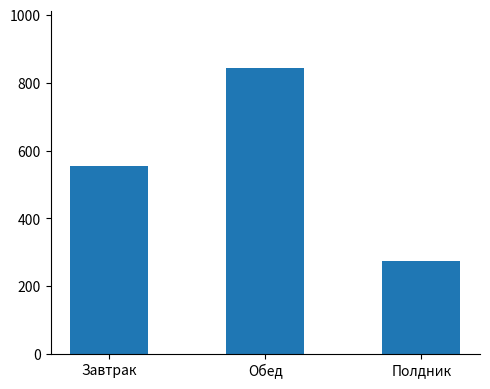

Between Обед and Завтрак, which is larger?

Обед